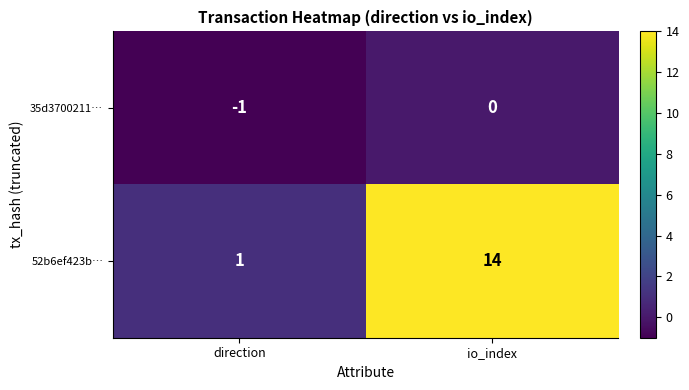

Which series has the largest range (max minus min)?

52b6ef423b…